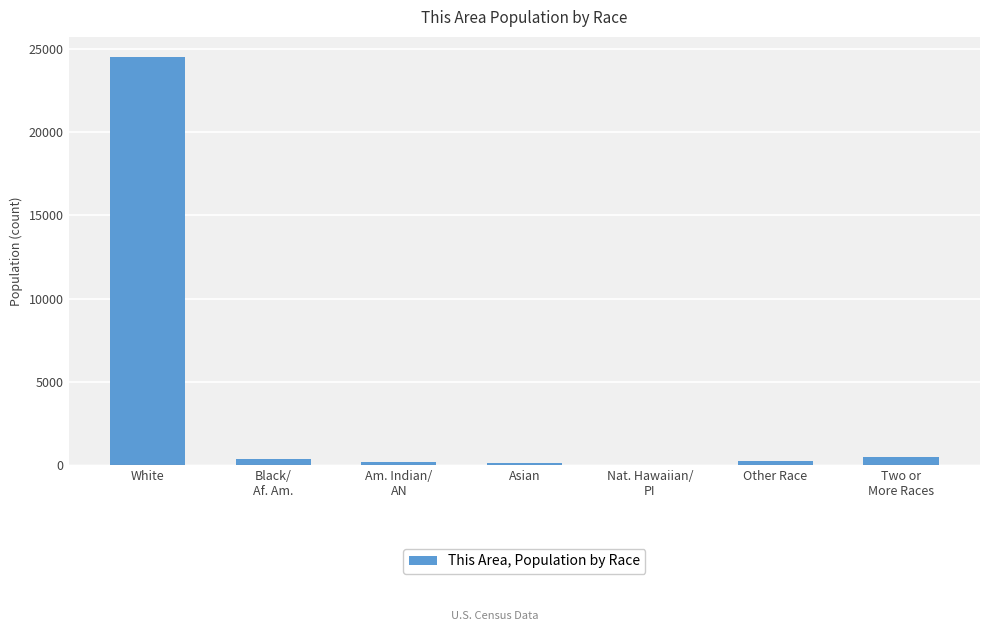

True or false: the data shows 11564 at White.

False